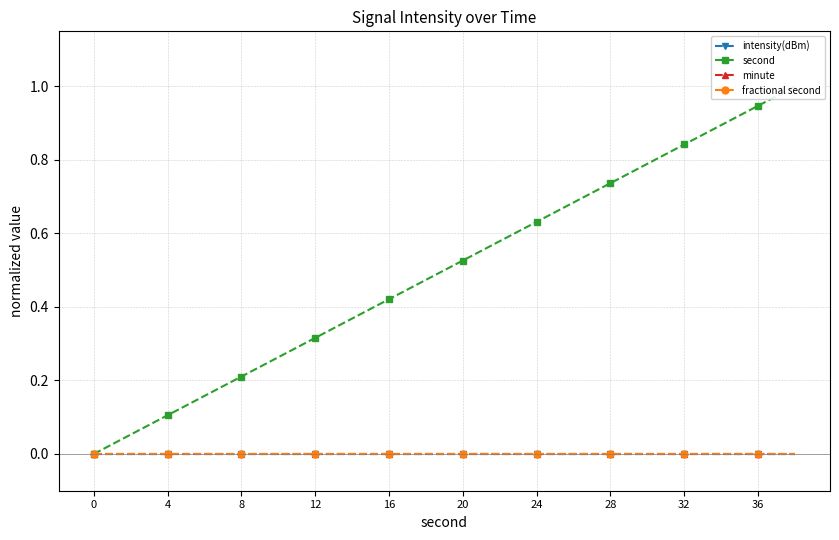

At 12, list the series in order from largest to smallest.

second, intensity(dBm), minute, fractional second